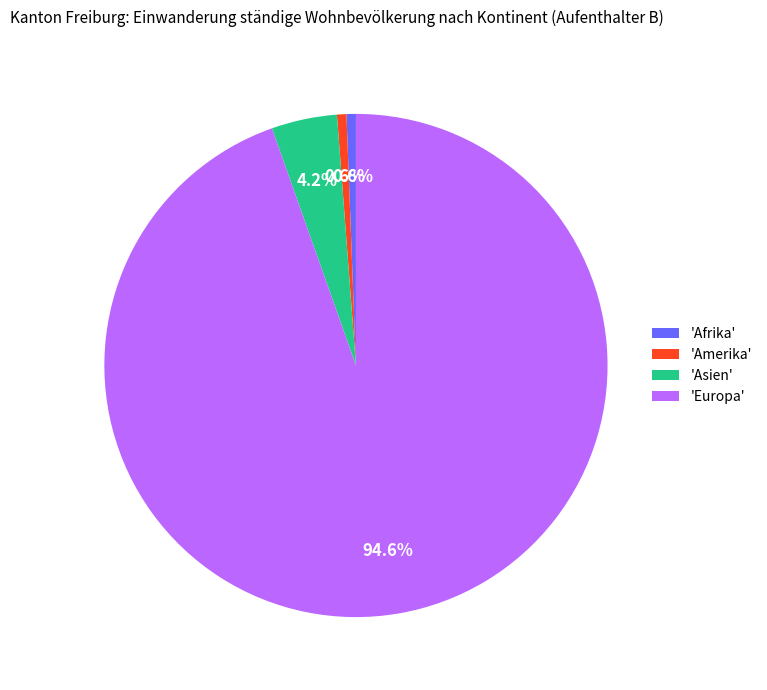

What is the largest slice in the pie chart?

'Europa'